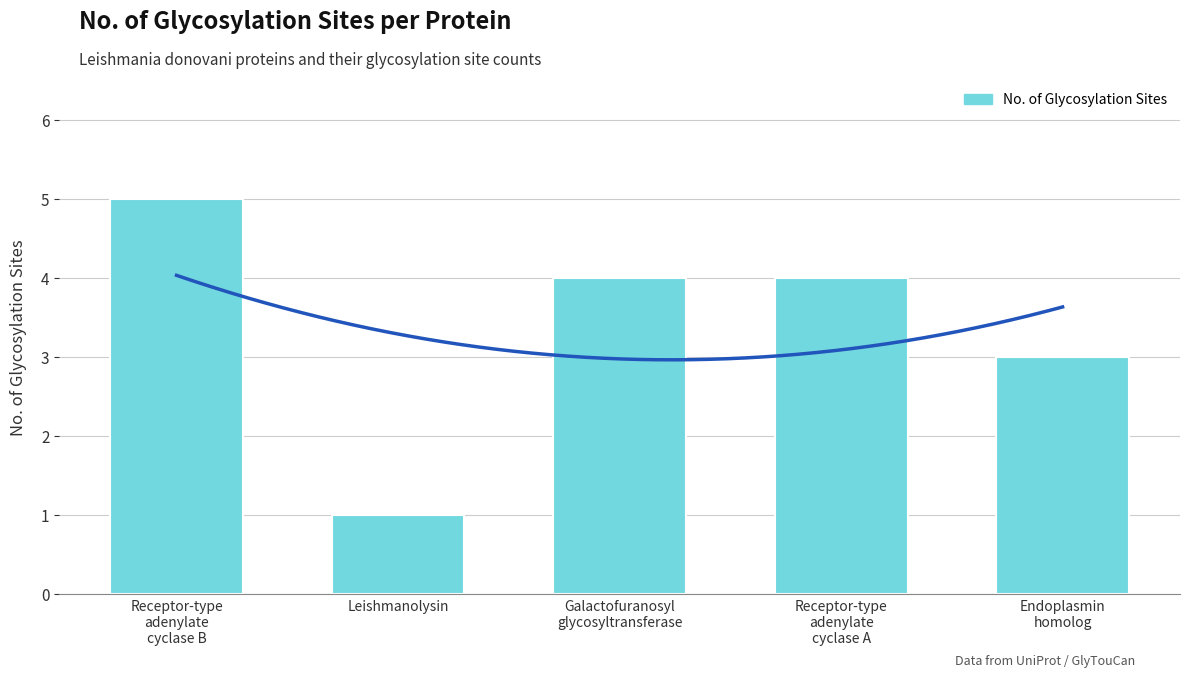

What is the difference between the second highest and minimum values?

3